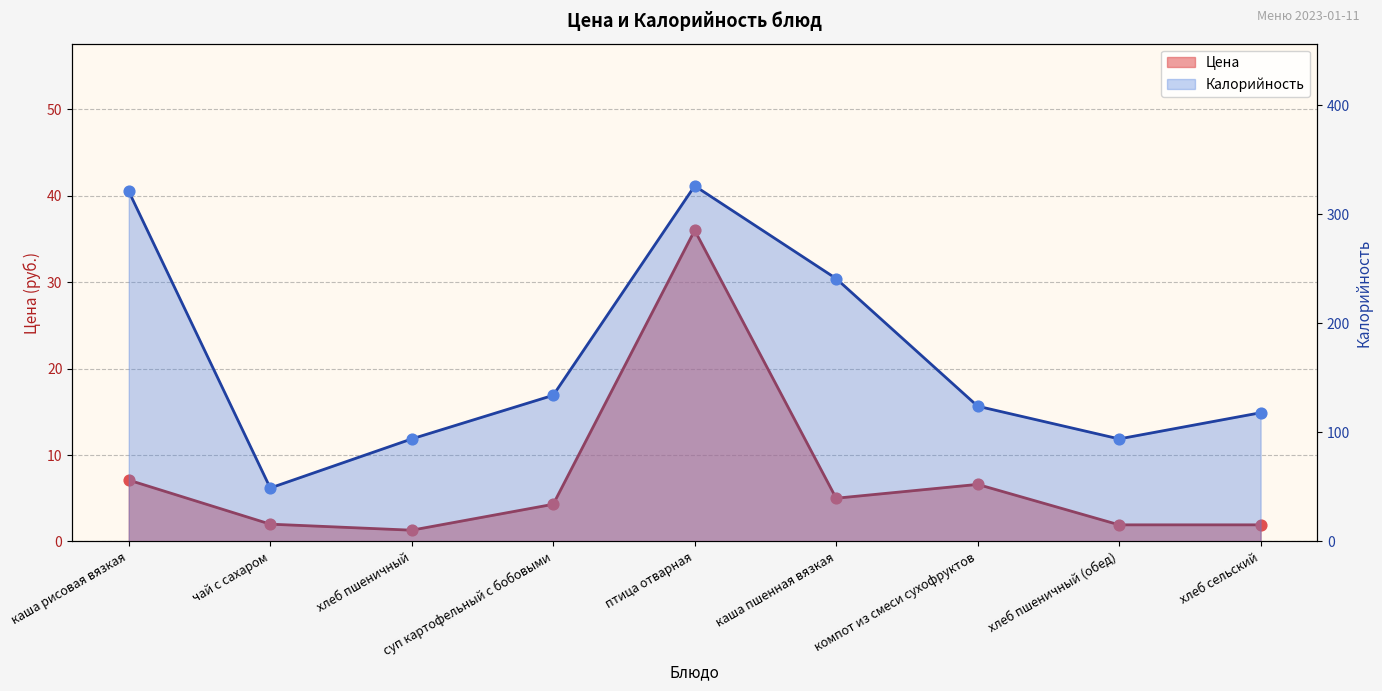

Which series has the widest spread of Y values?

Калорийность